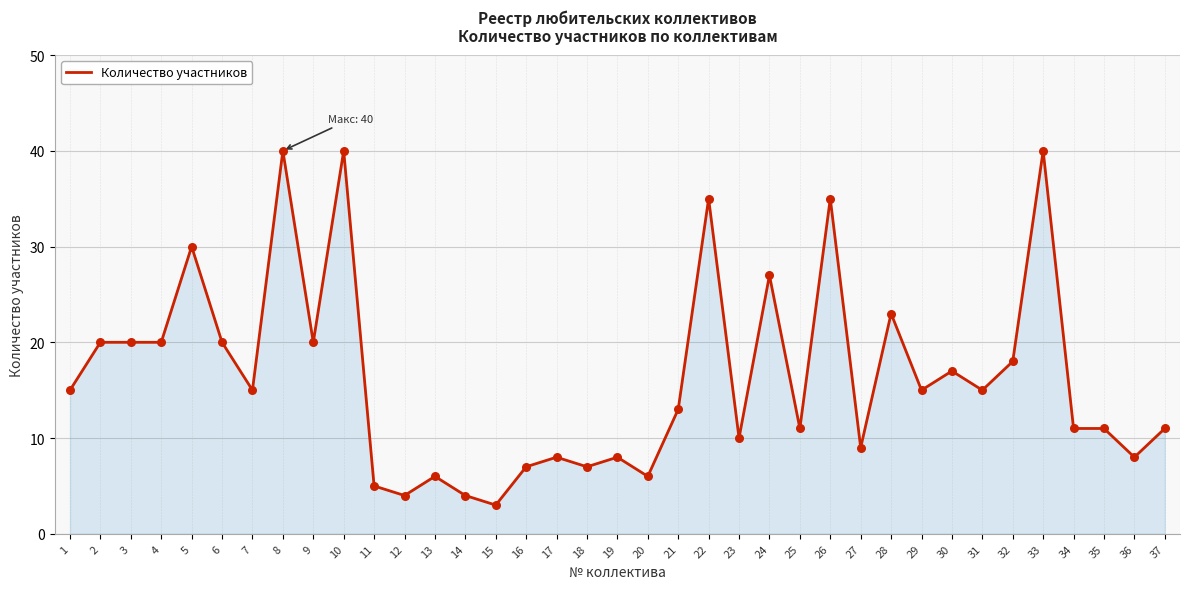

What is the change in value from 8 to 21?

-27